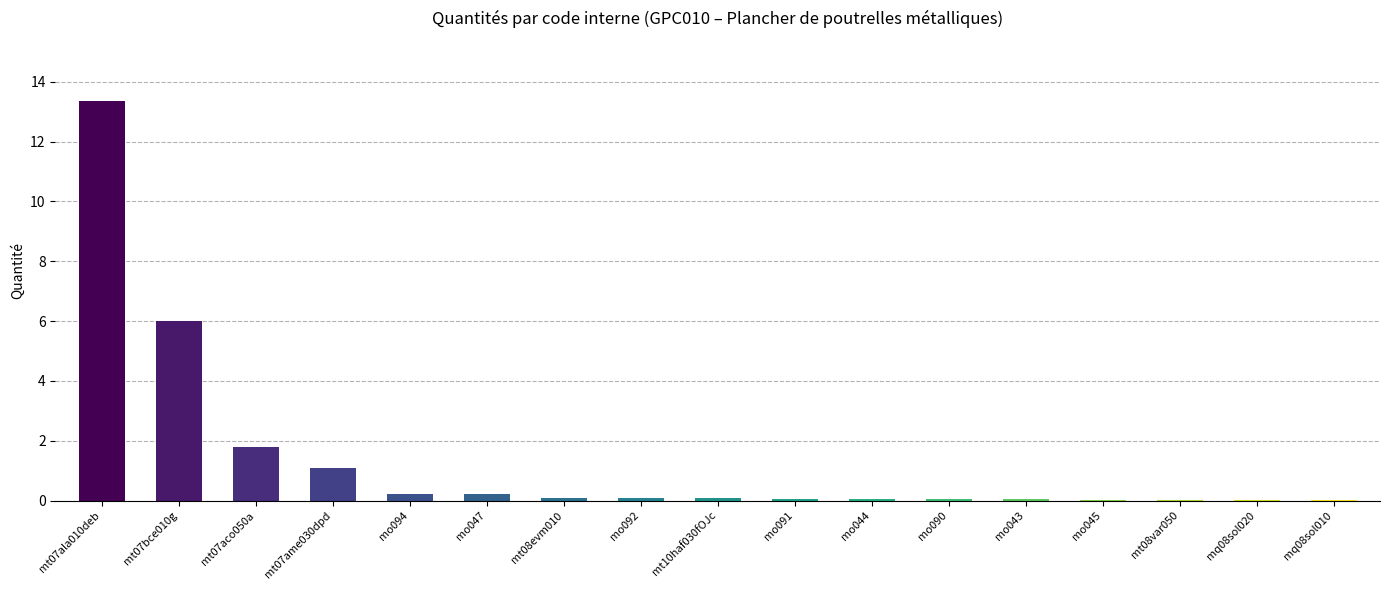

The value at mt07bce010g is 6.0. True or false?

True